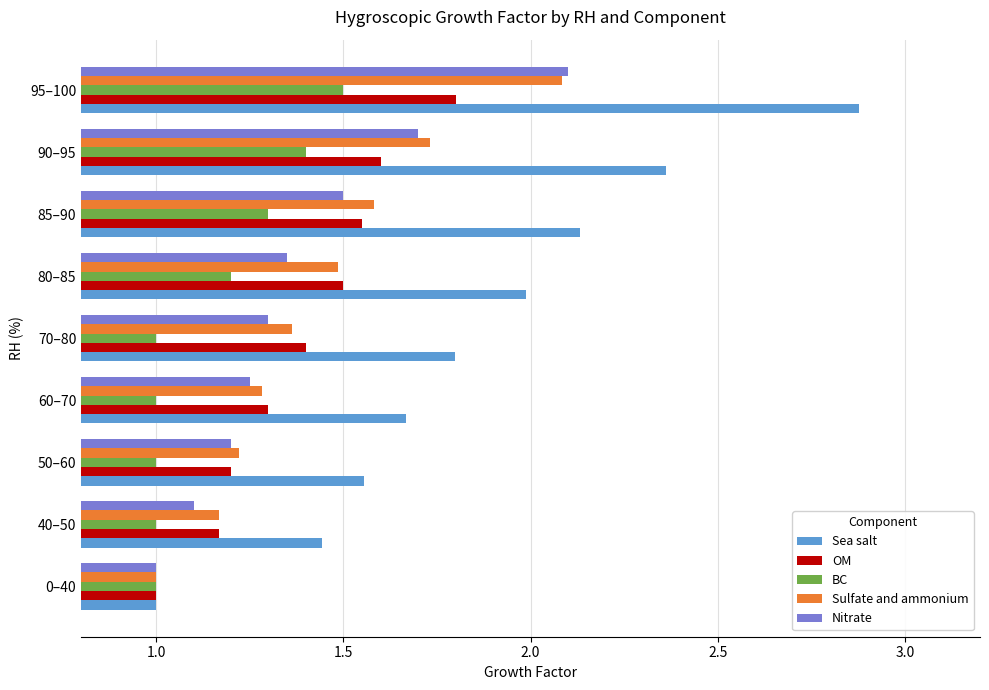

Rank the categories by Nitrate value from highest to lowest.

95–100, 90–95, 85–90, 80–85, 70–80, 60–70, 50–60, 40–50, 0–40